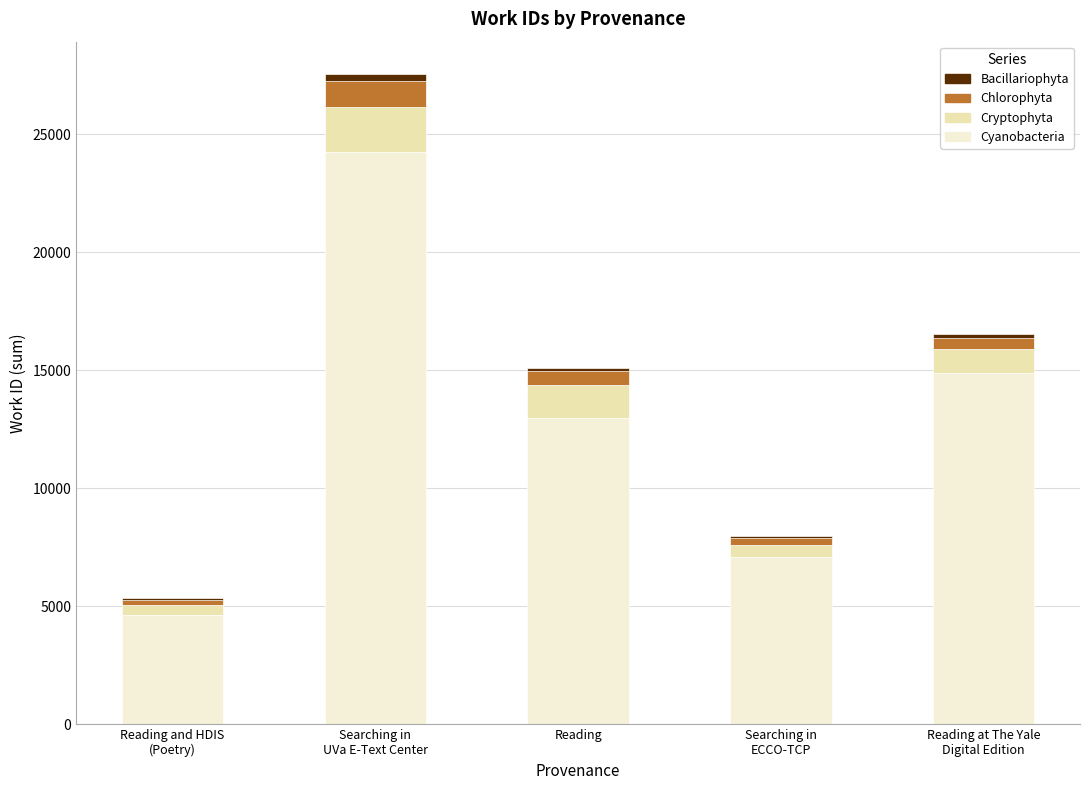

The value of Cyanobacteria at Reading is 12993.7. True or false?

True